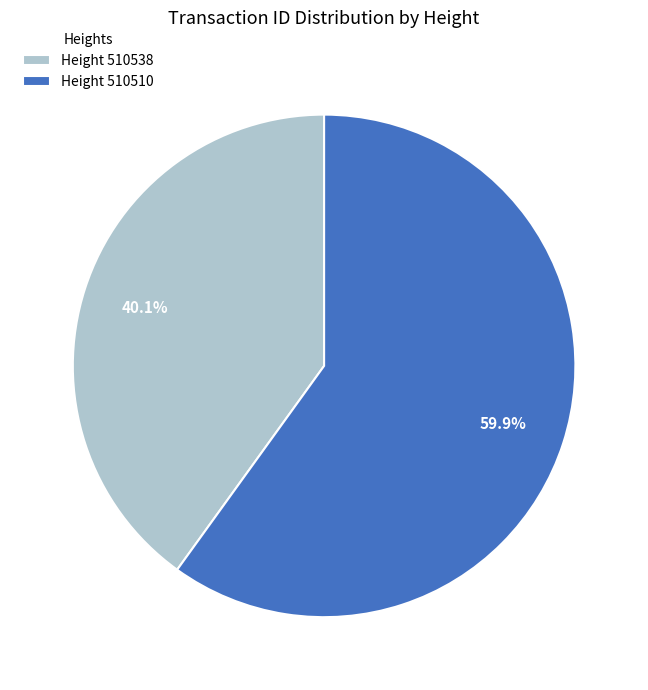

Approximately how many times larger is the value at Height 510510 compared to Height 510538?

1.5